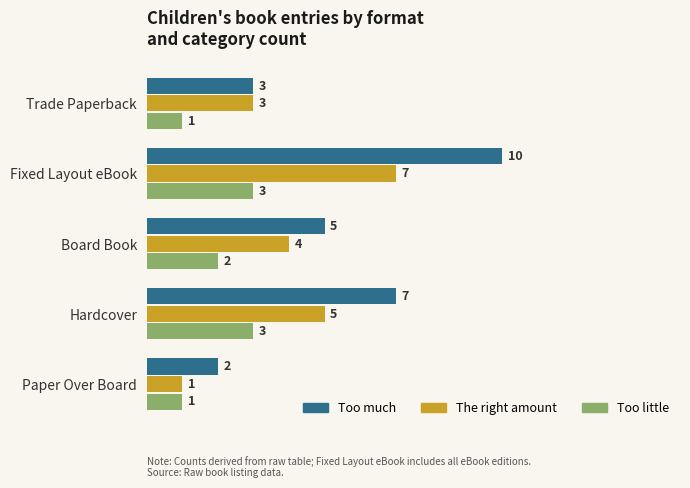

What value does the Too little series have at Fixed Layout eBook?

3